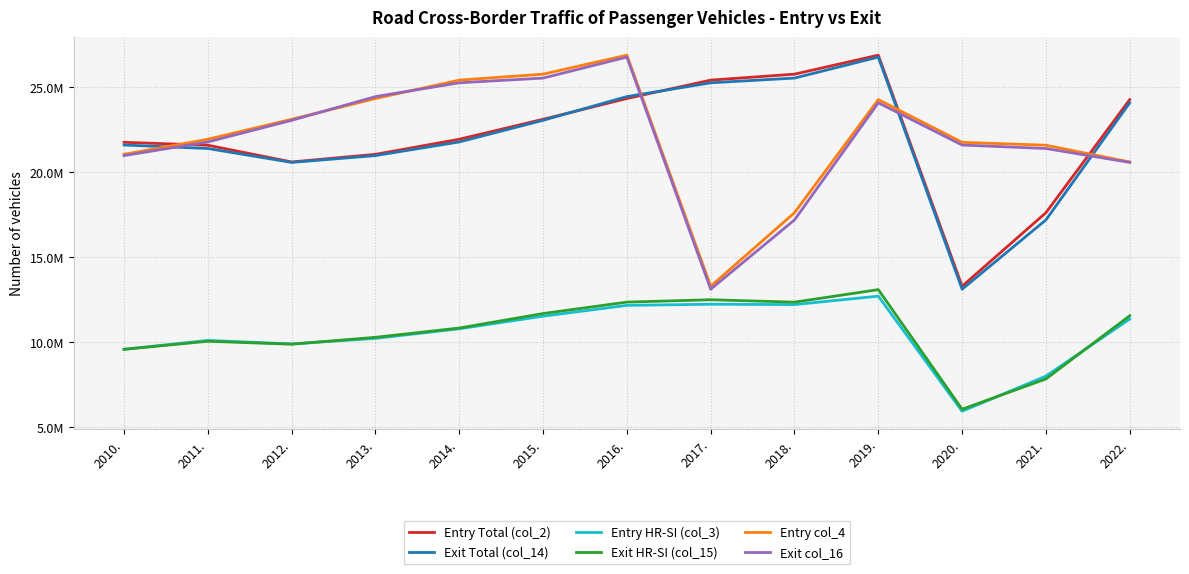

Is it true that Entry HR-SI (col_3) equals 9593667 at 2010.?

True